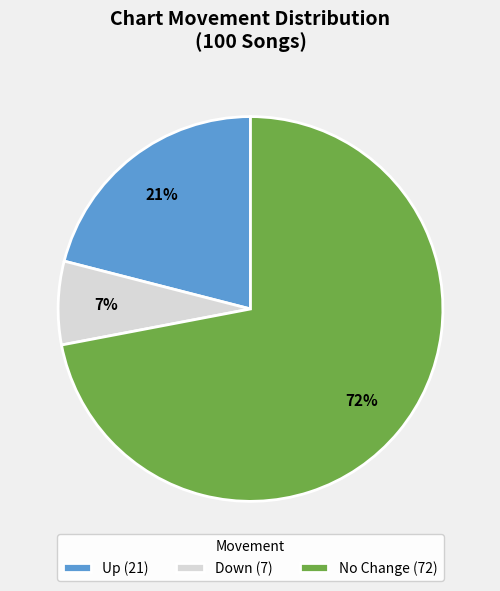

Which has a higher value, Up (21) or Down (7)?

Up (21)